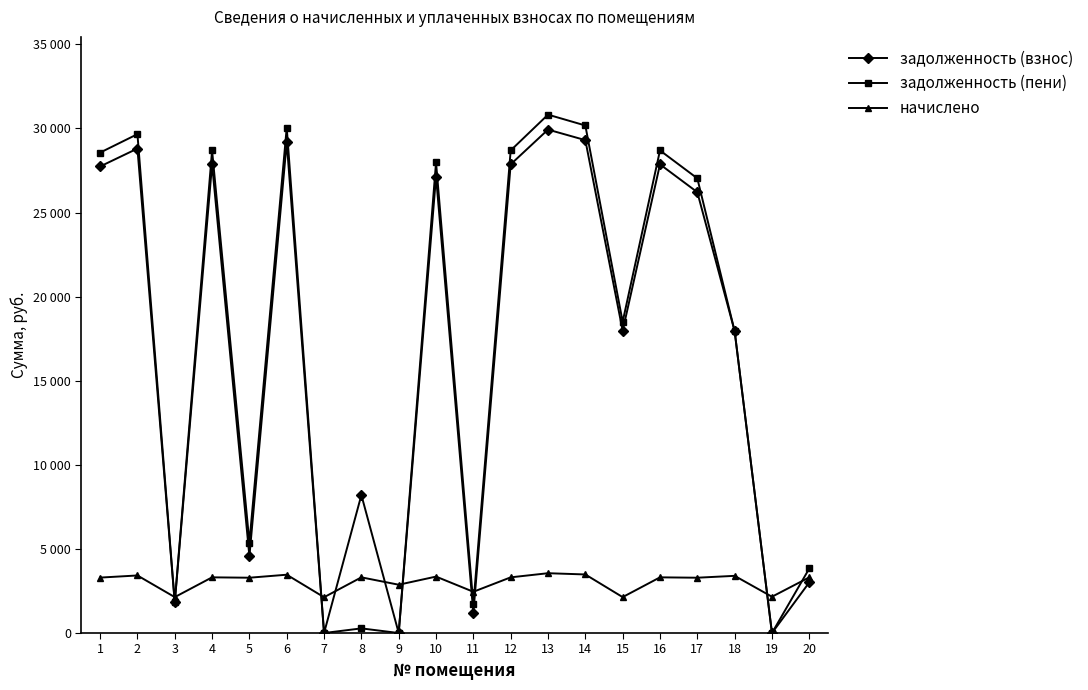

Which series has the largest range (max minus min)?

задолженность (пени)